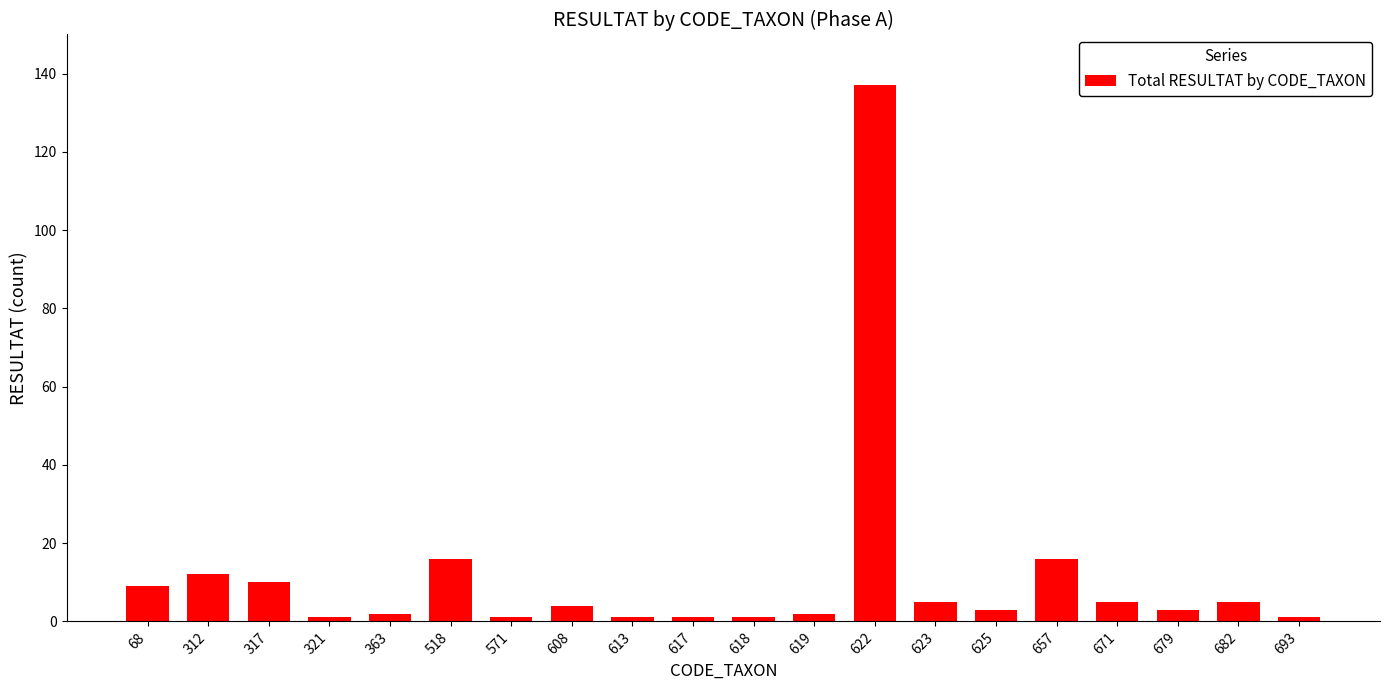

What is the value of the 12th bar from the left?

2